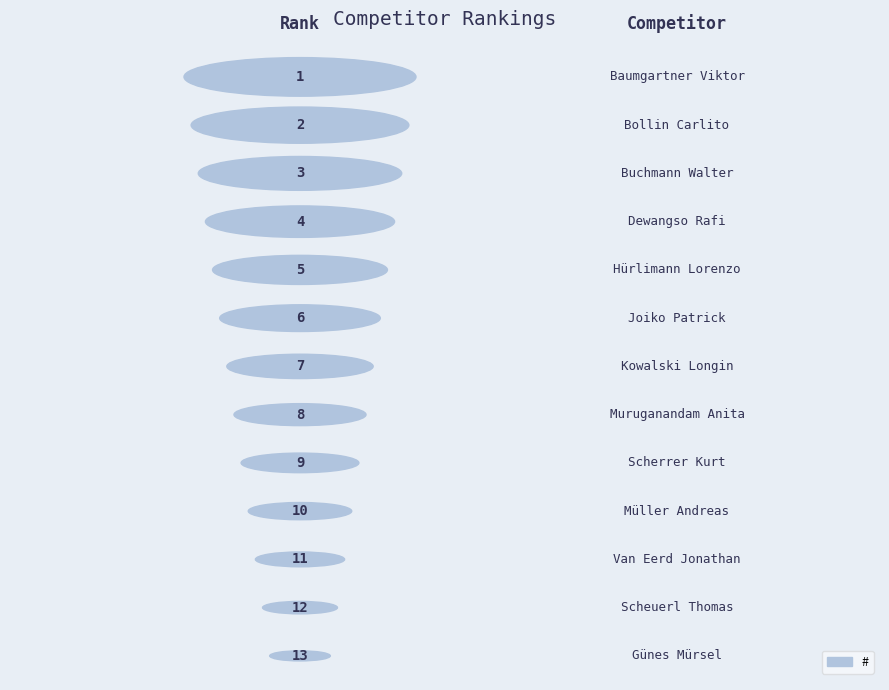

What is the label of the 11th bar from the left?

Van Eerd Jonathan